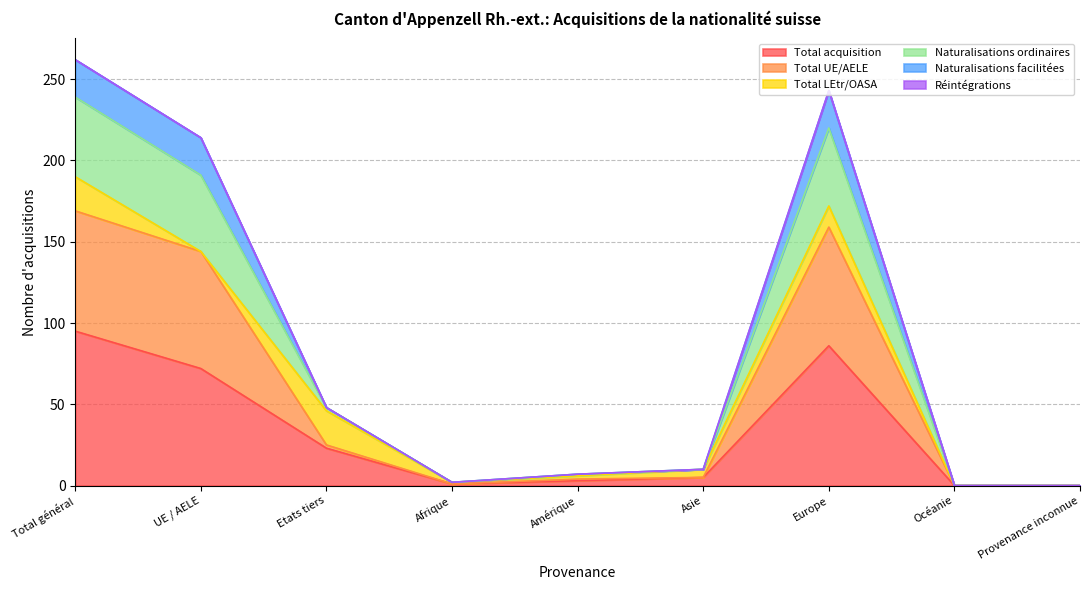

Which category has the highest value across all series?

Total général